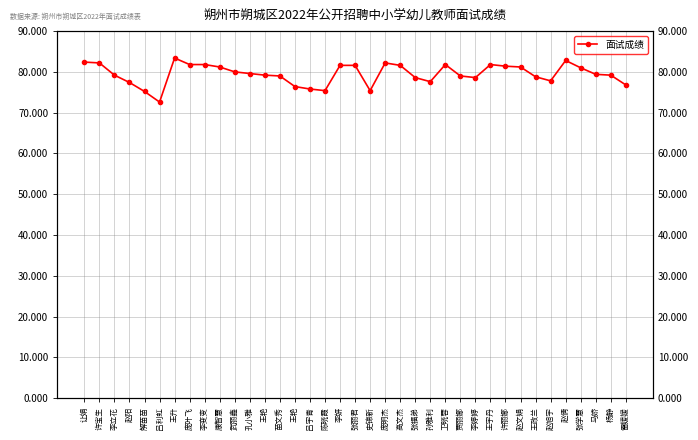

How many data points does each series have?

37